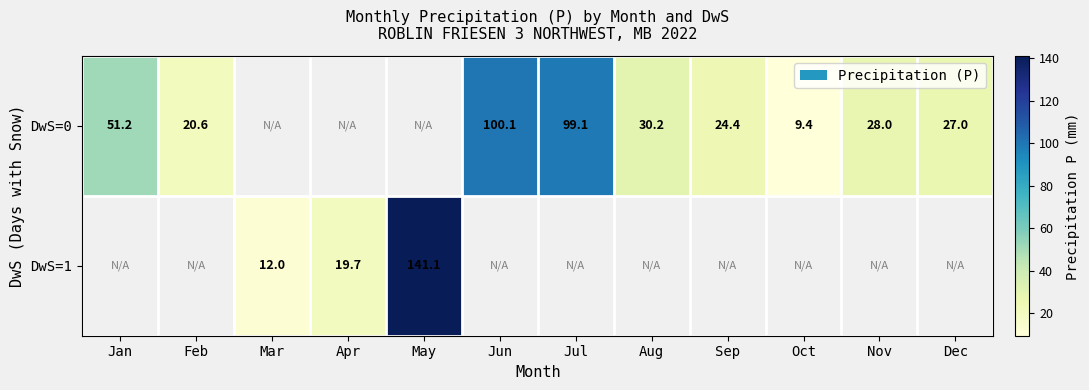

The DwS=0 series shows 27.0 at Dec. True or false?

True